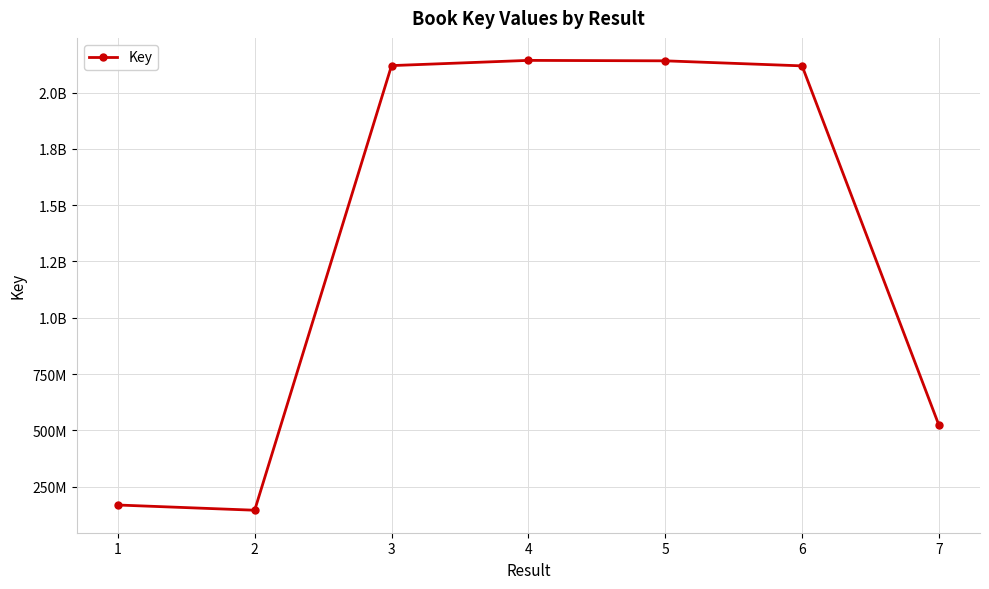

Is this an area chart (filled region under the line)?

No